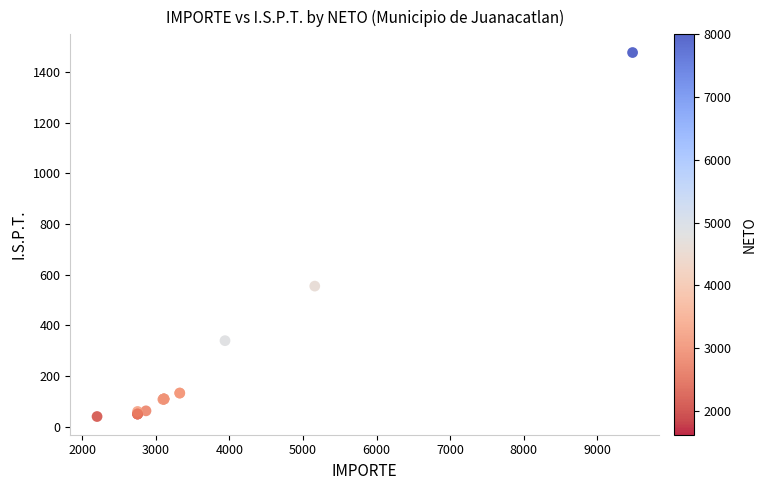

What Y value in the scatter plot is closest to 758?

554.9